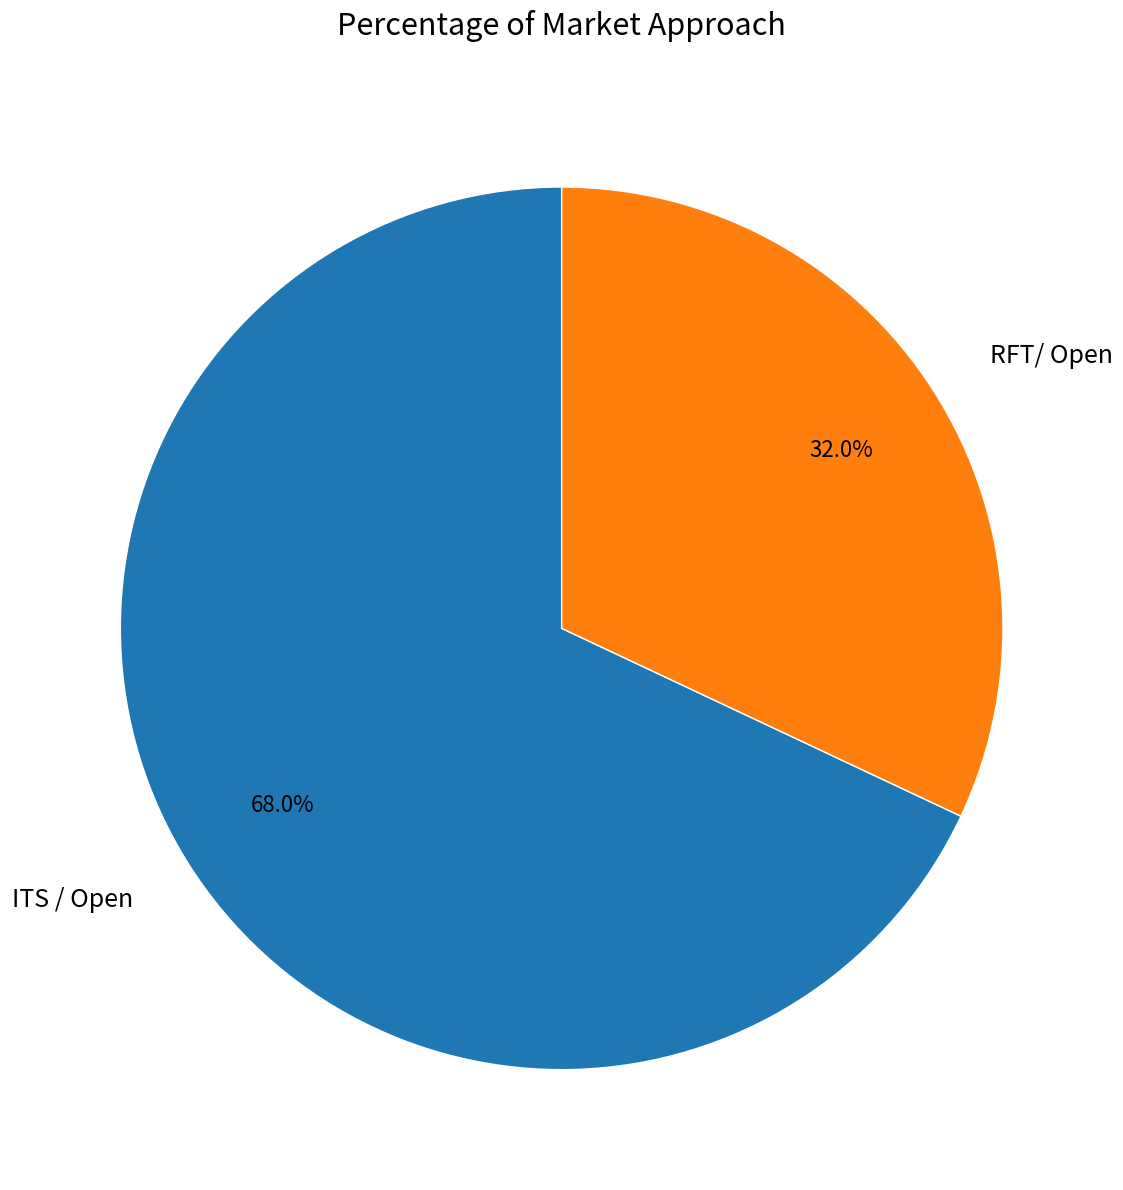

Rank the categories by value from highest to lowest.

ITS / Open, RFT/ Open